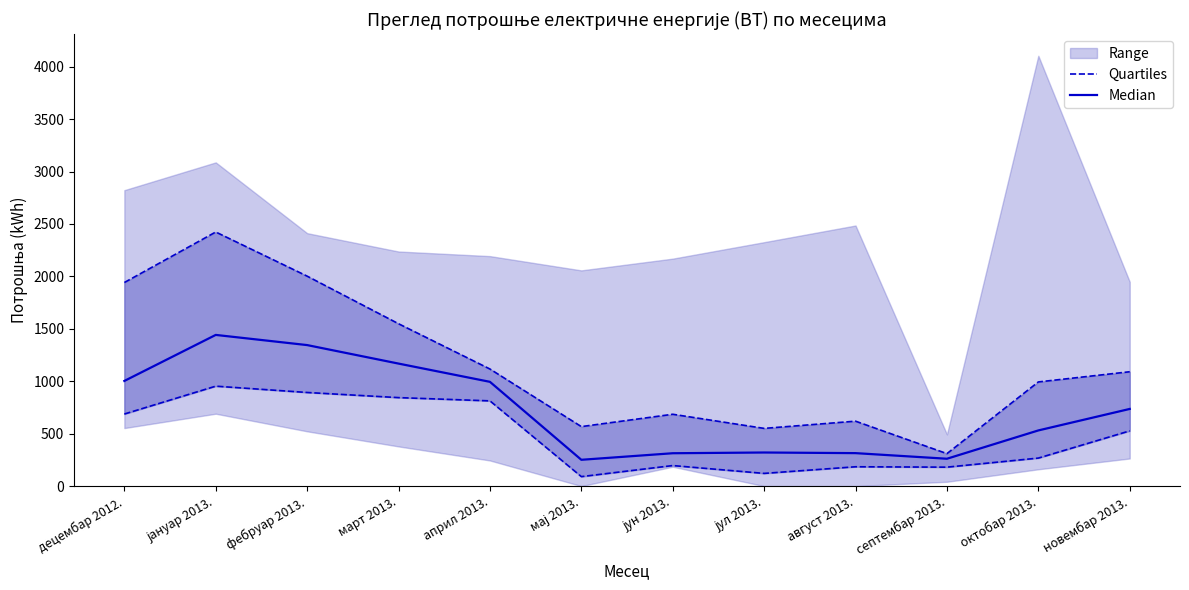

True or false: Quartiles and Median cross at least once.

False